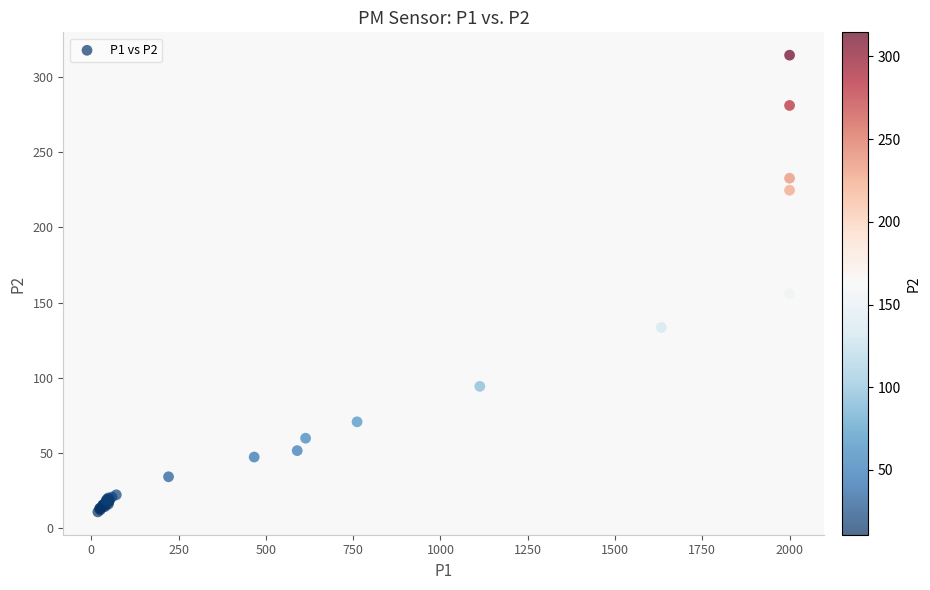

What Y value in the scatter plot is closest to 162?

156.0